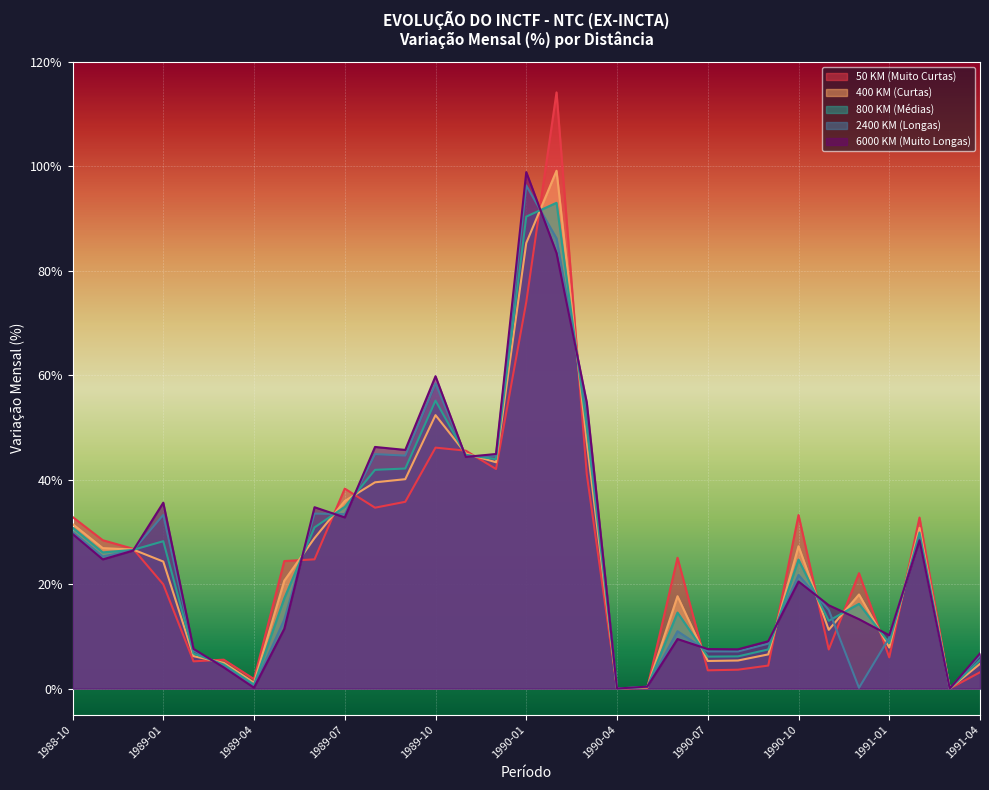

How many categories are shown in the chart?

31